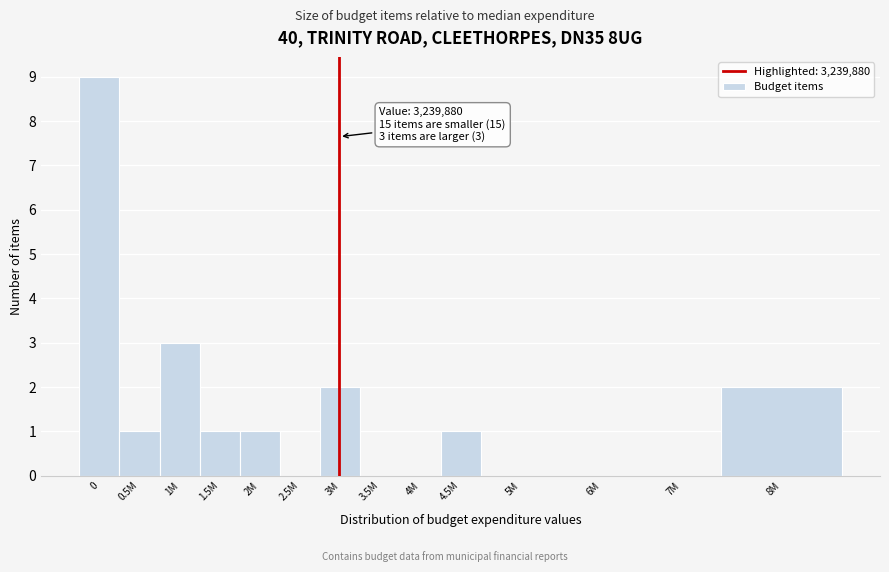

Reading left to right, extract all data points from this chart.

0=9	0.5M=1	1M=3	1.5M=1	2M=1	2.5M=0	3M=2	3.5M=0	4M=0	4.5M=1	5M=0	6M=0	7M=0	8M=2